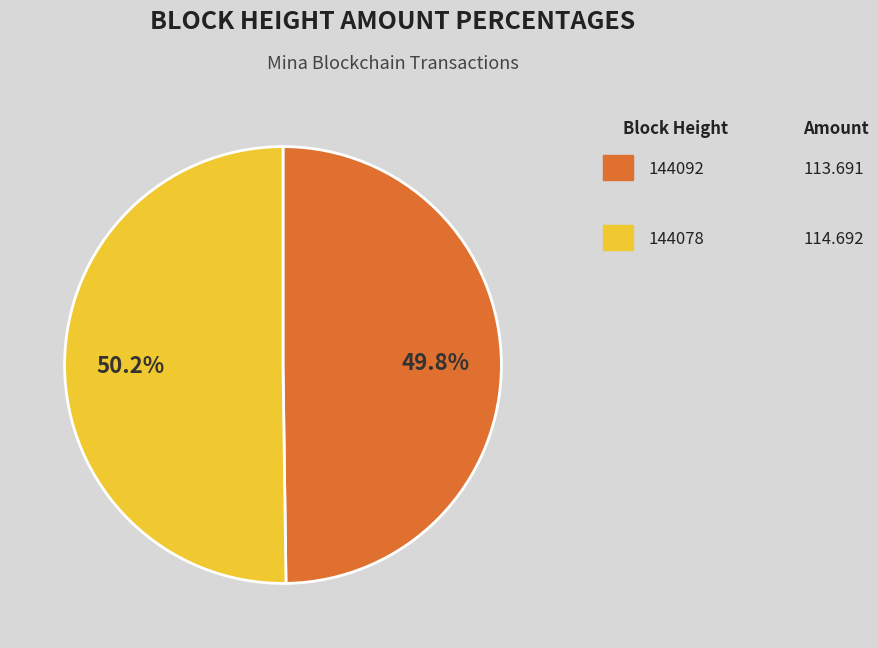

Is there a majority slice in this chart?

Yes